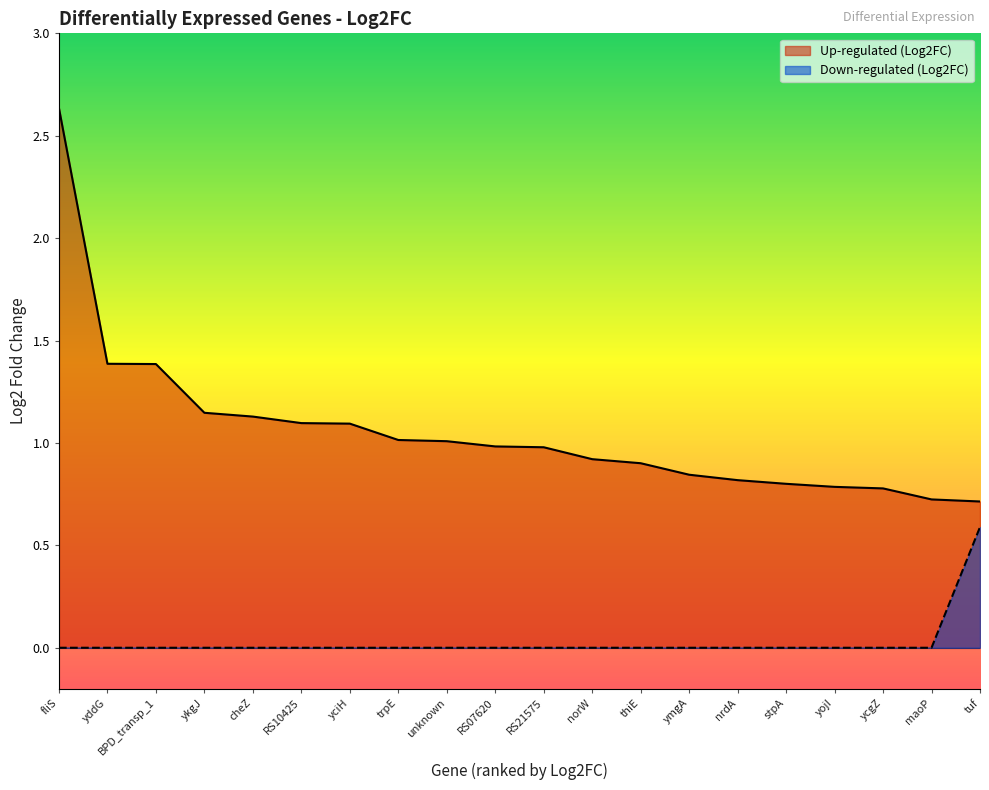

Does the chart have visible grid lines?

No